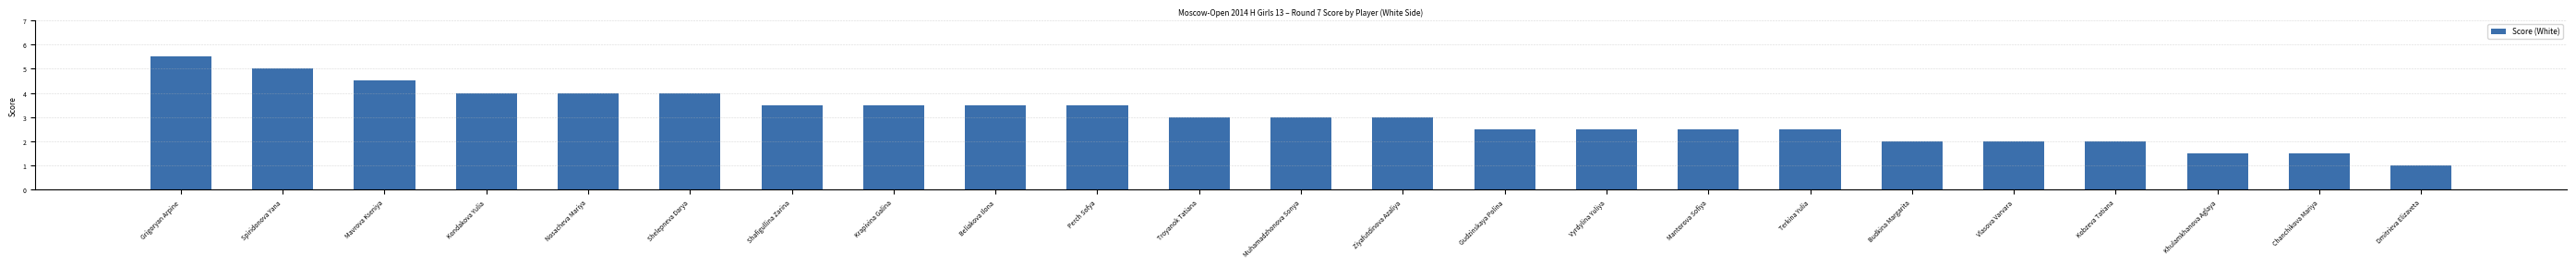

What is the sum of the values at Chanchikova Mariya and Vlasova Varvara?

3.5